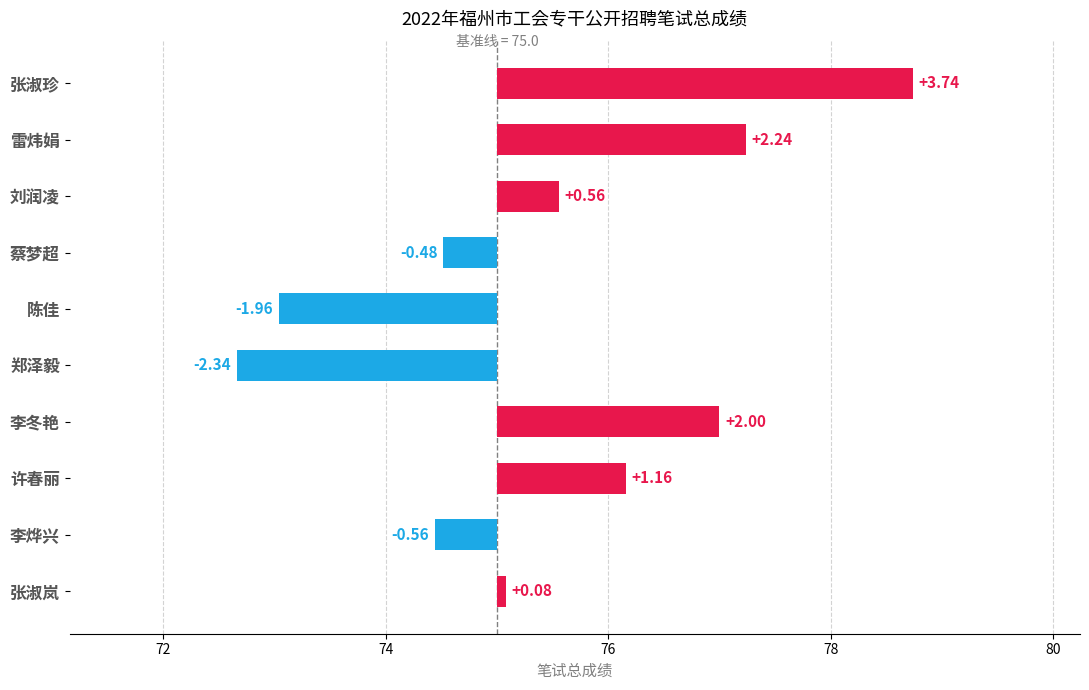

How many values are below zero?

4